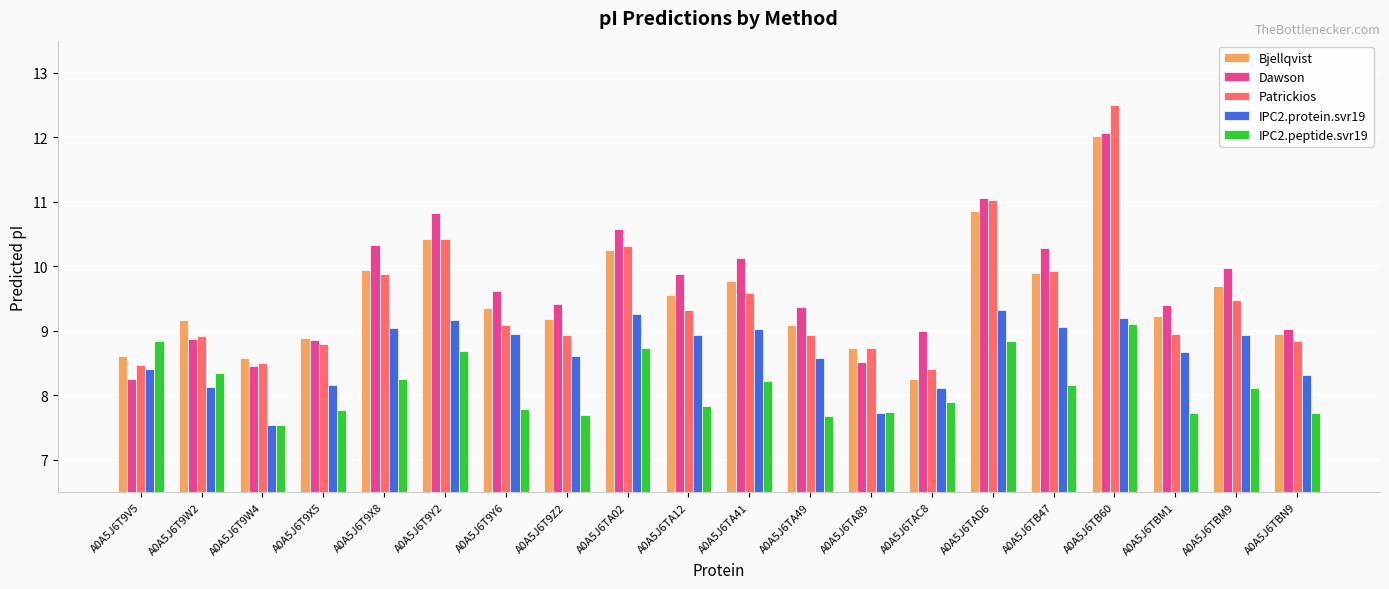

The Patrickios series shows 4.2 at A0A5J6TA41. True or false?

False